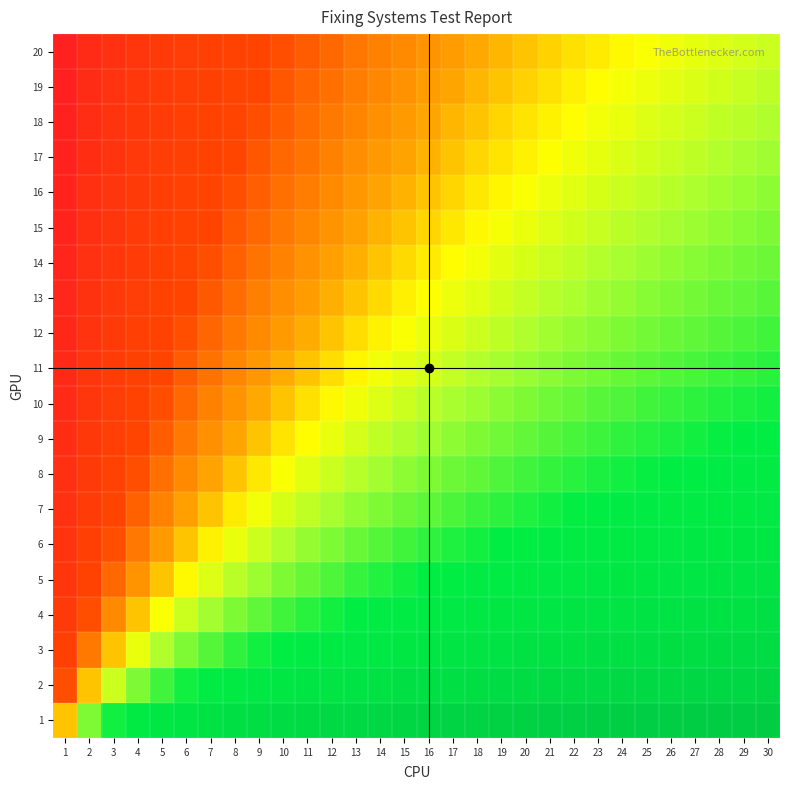

What is the greatest value displayed?

4.9